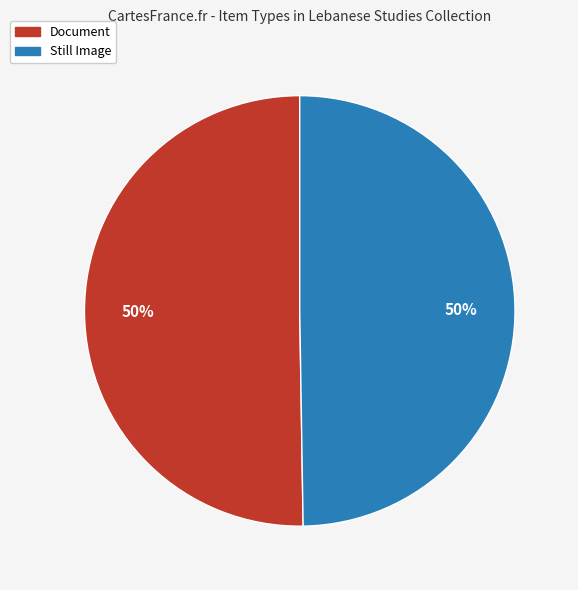

To the nearest percent, what is the average slice percentage?

50%